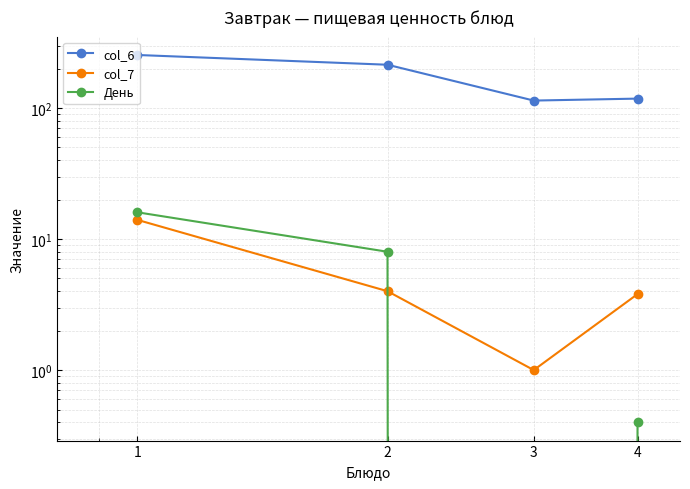

How many values in the col_7 series exceed 4?

1